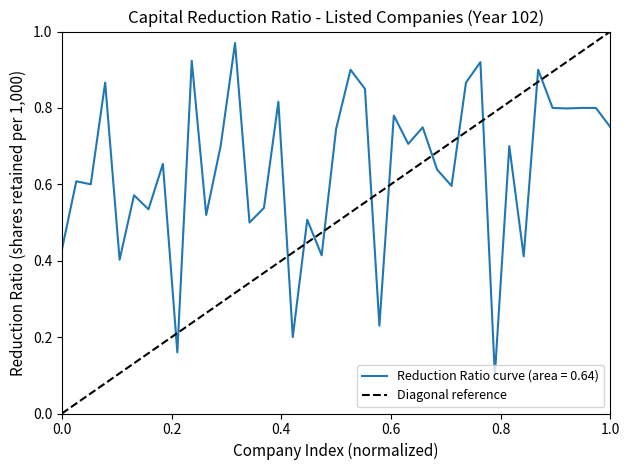

What is the maximum value shown in the chart?

1.0